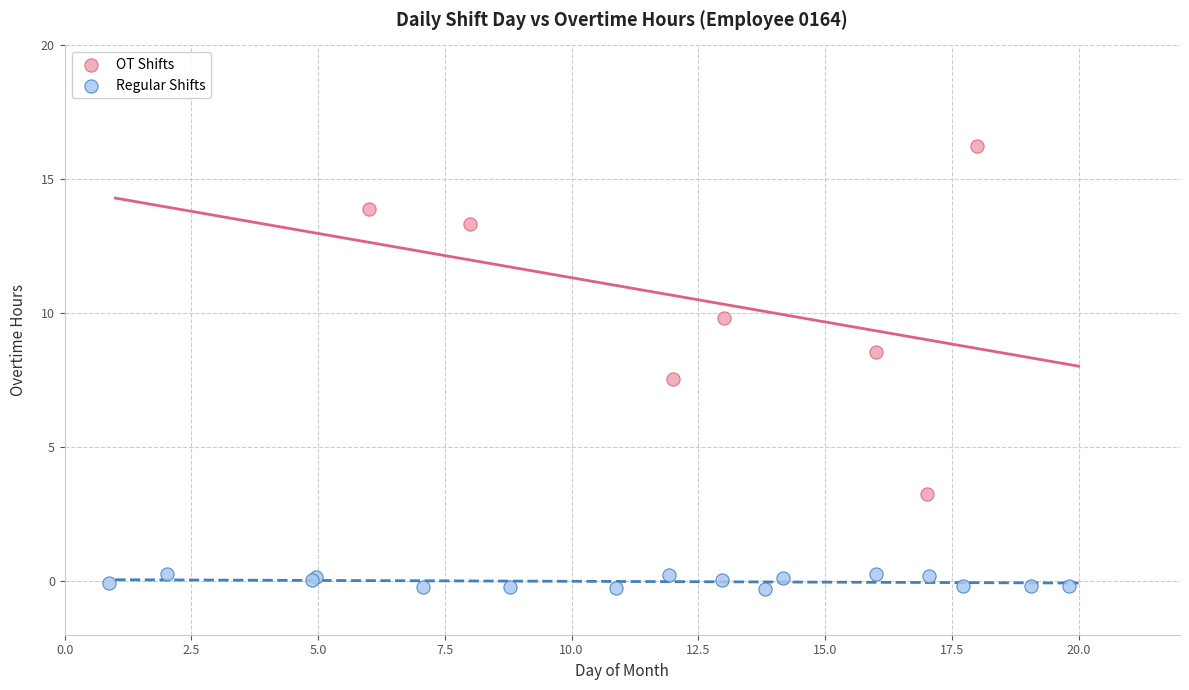

Which series contains the highest Y value?

OT Shifts